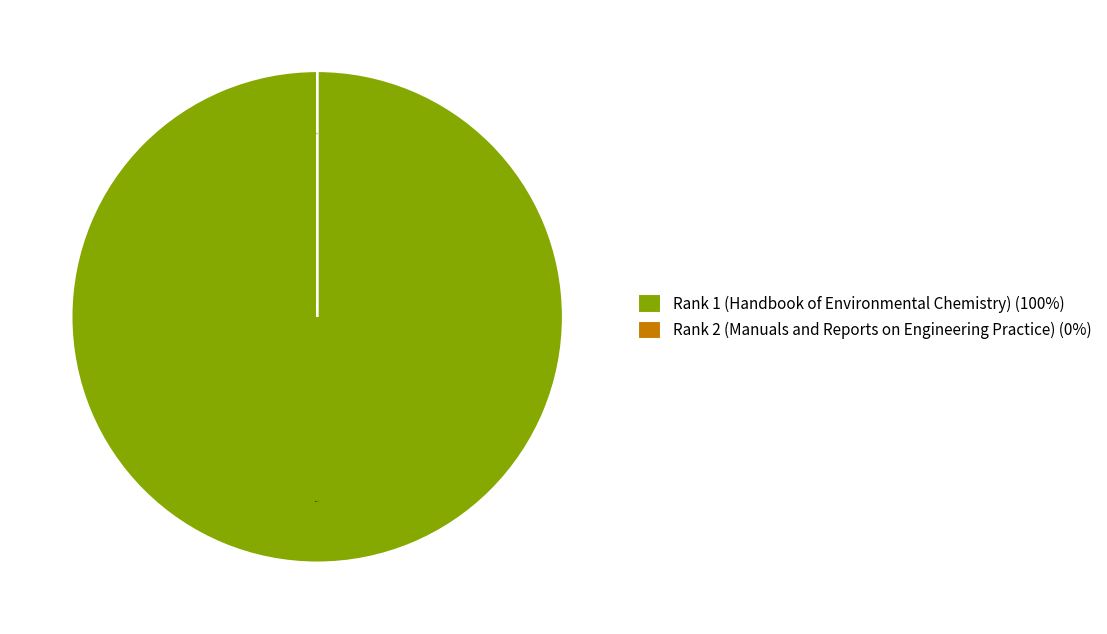

What is the largest slice in the pie chart?

Rank 1 (Handbook of Environmental Chemistry)